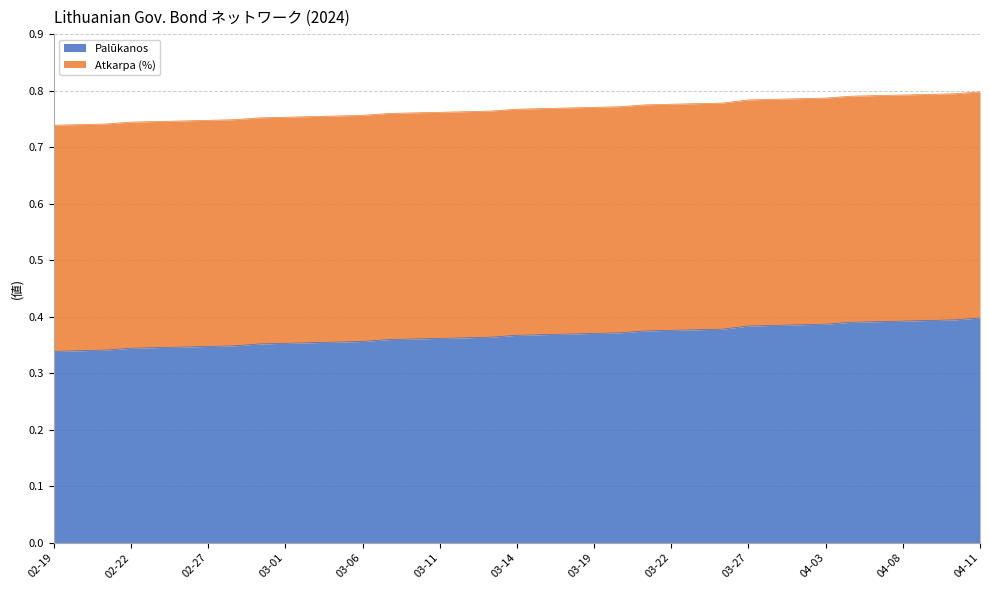

What is the sum of the values at 2024-02-19 and 2024-04-10?

0.7